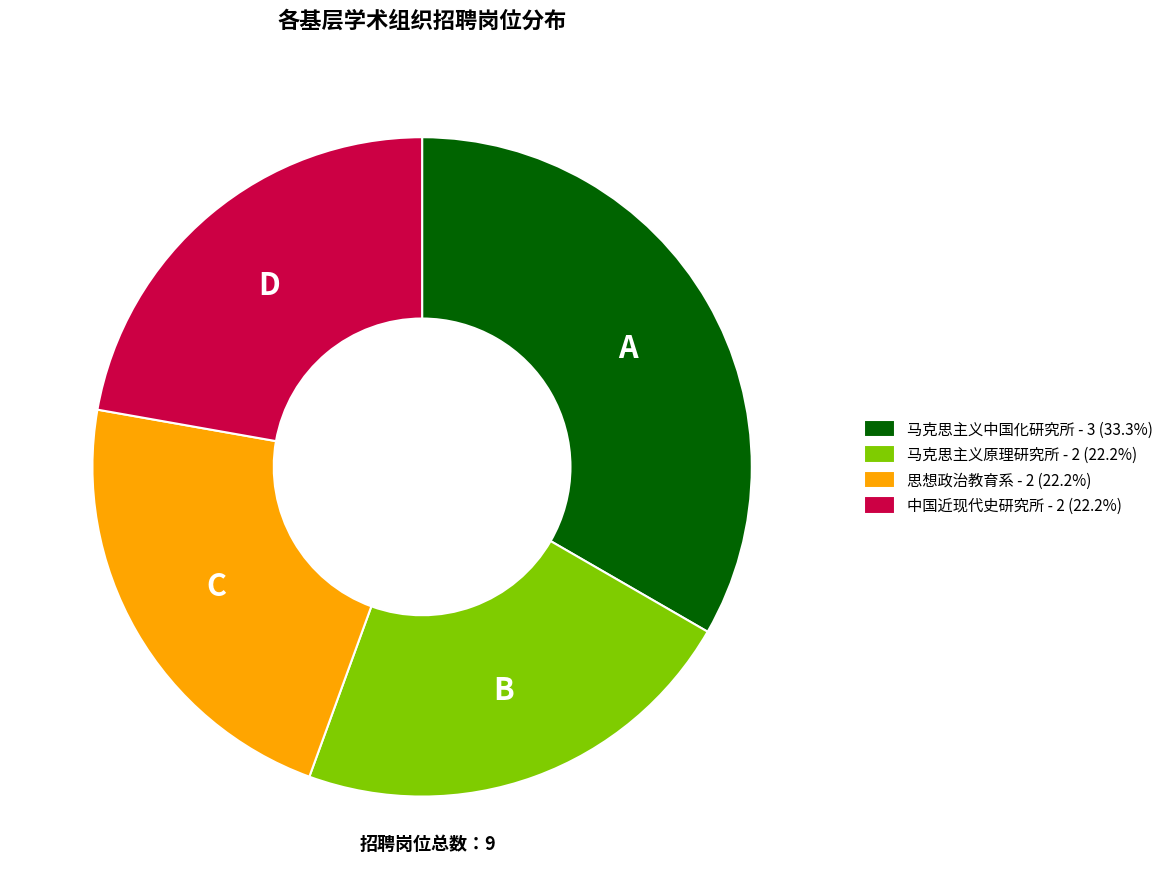

Is there a majority slice in this chart?

No